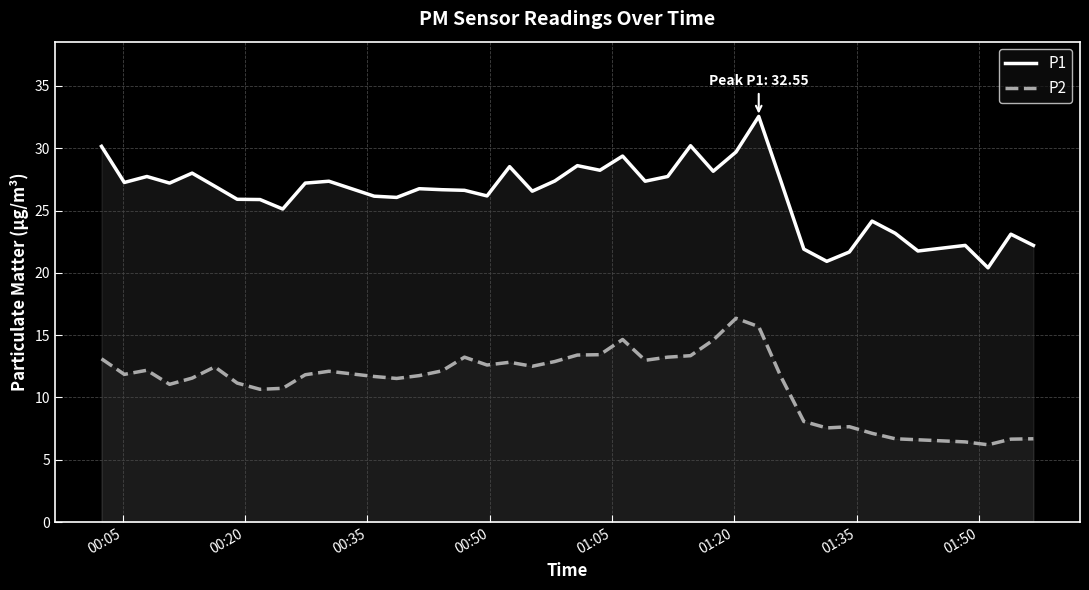

List the series in order of their peak value, highest first.

P1, P2